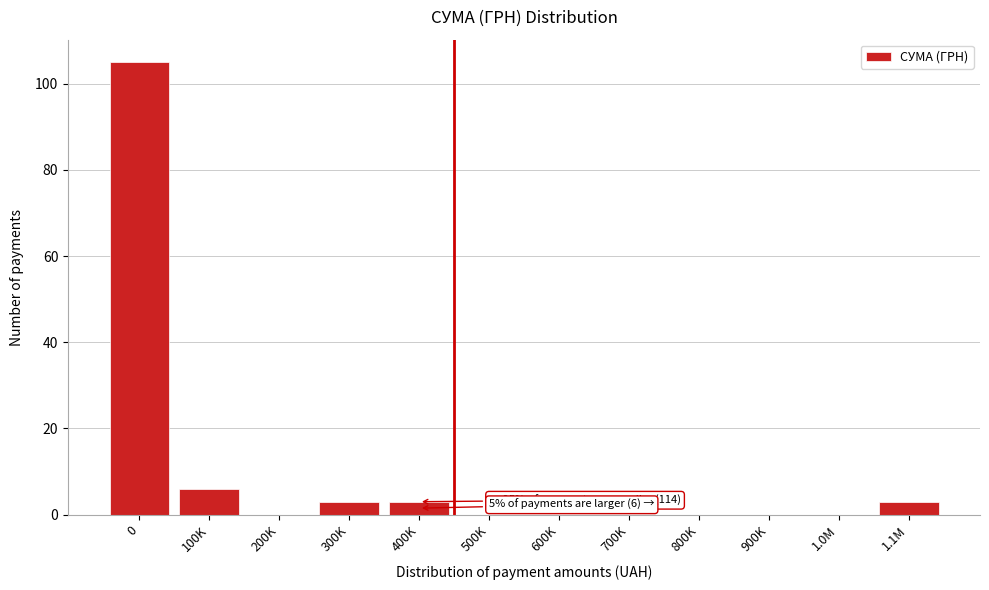

Reading left to right, transcribe all the data shown in this chart.

0=105	100K=6	200K=0	300K=3	400K=3	500K=0	600K=0	700K=0	800K=0	900K=0	1.0M=0	1.1M=3